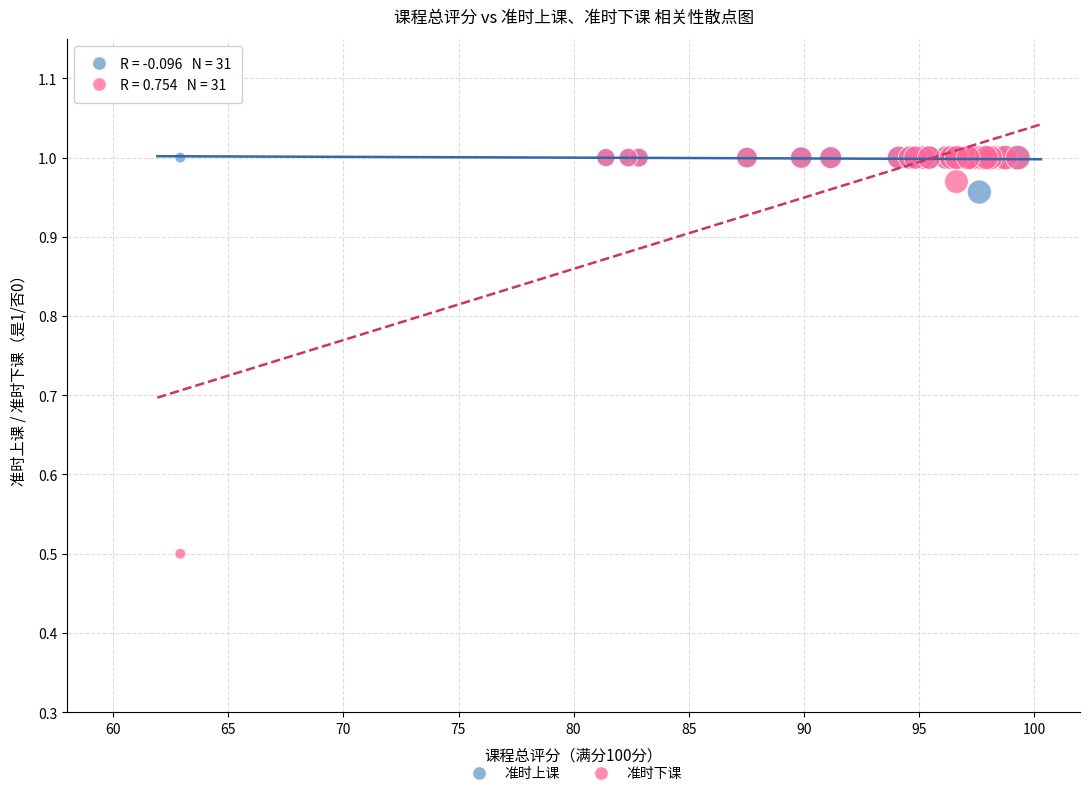

Which series has the largest Y range (max minus min)?

准时下课